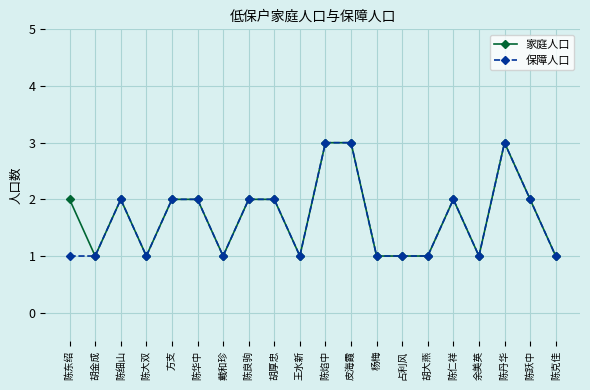

Reading left to right, extract all data points from this chart.

家庭人口: 2	1	2	1	2	2	1	2	2	1	3	3	1	1	1	2	1	3	2	1
保障人口: 1	1	2	1	2	2	1	2	2	1	3	3	1	1	1	2	1	3	2	1